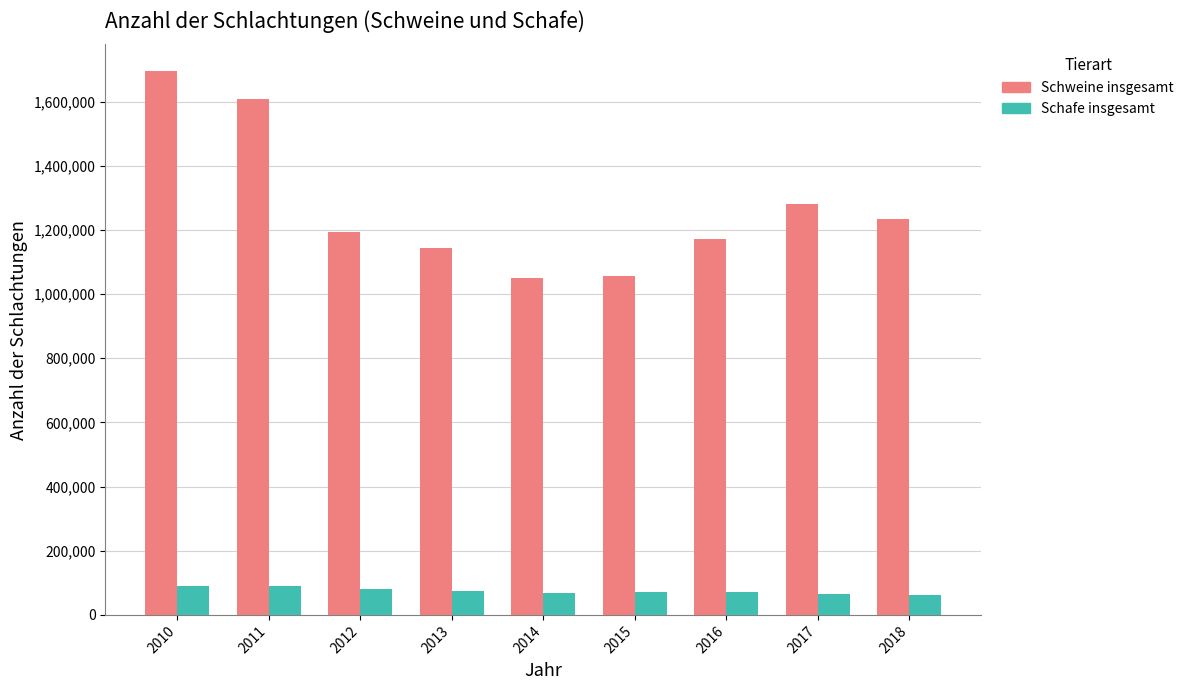

At which category is the sum across all series the highest?

2010